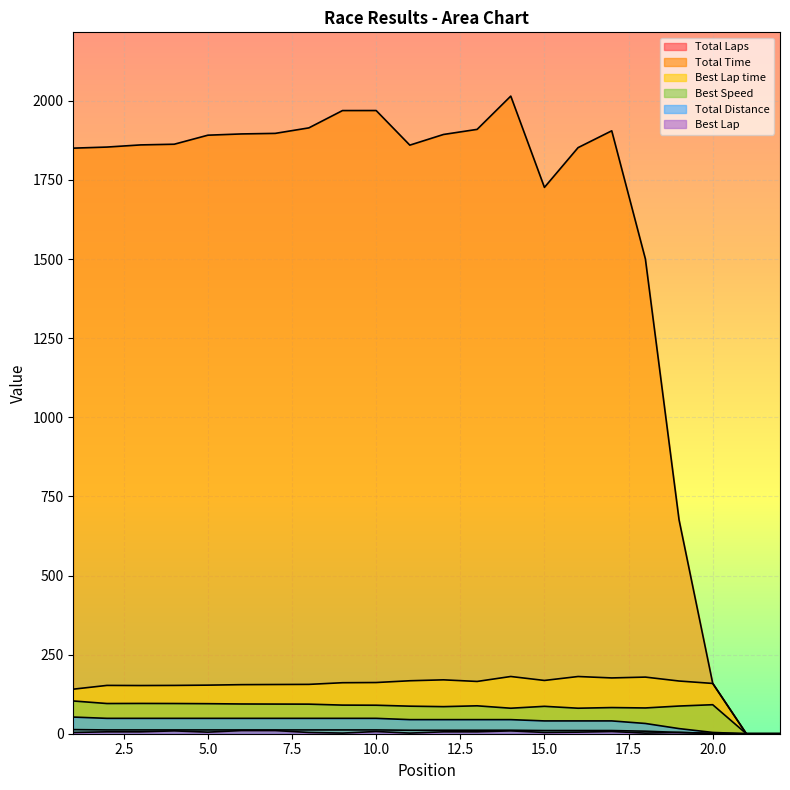

True or false: Total Distance and Total Laps intersect in this chart.

False